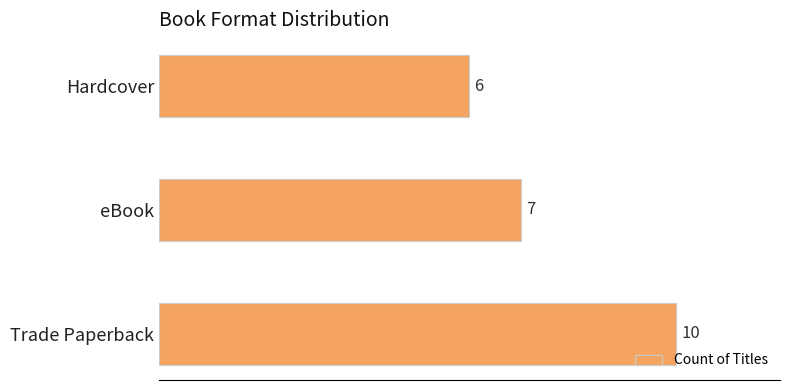

True or false: the data shows 7 at eBook.

True